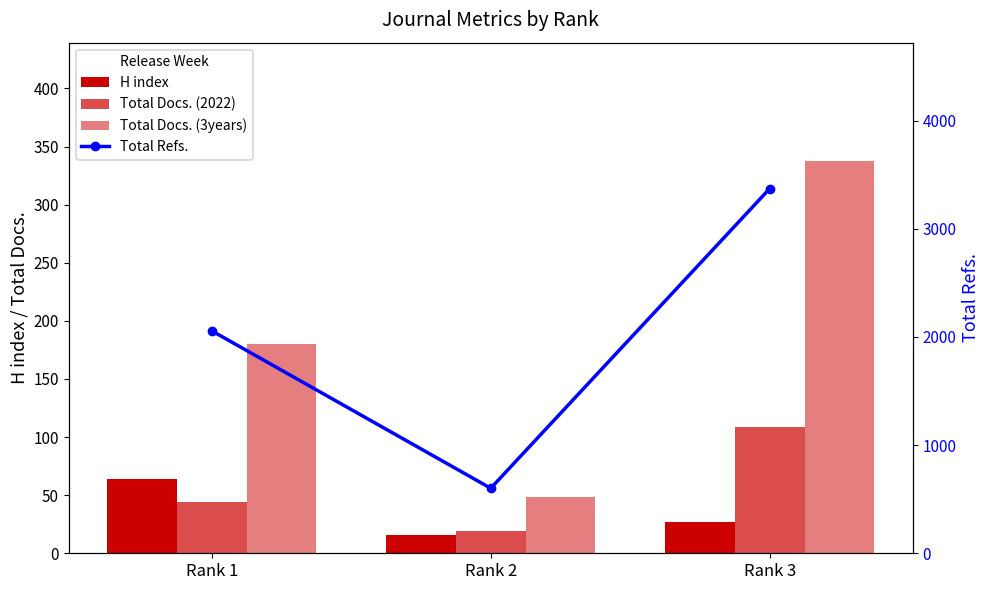

What is the maximum value for Total Refs.?

3371